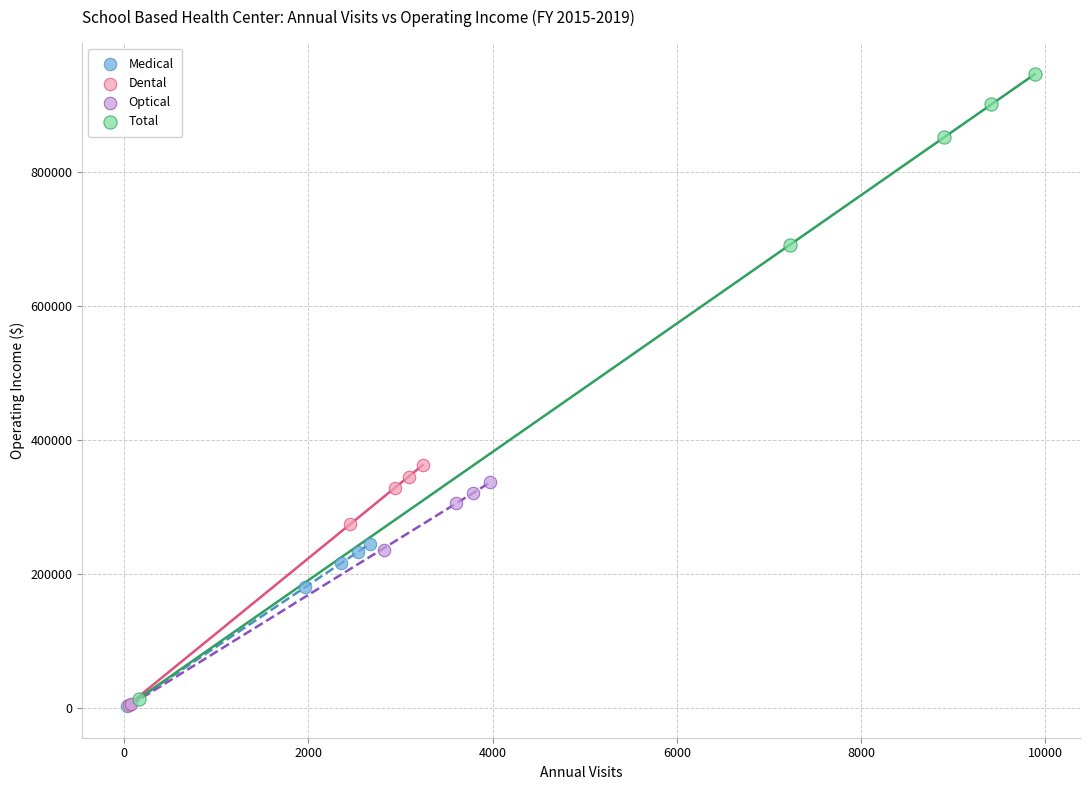

Which series contains the highest Y value?

Total